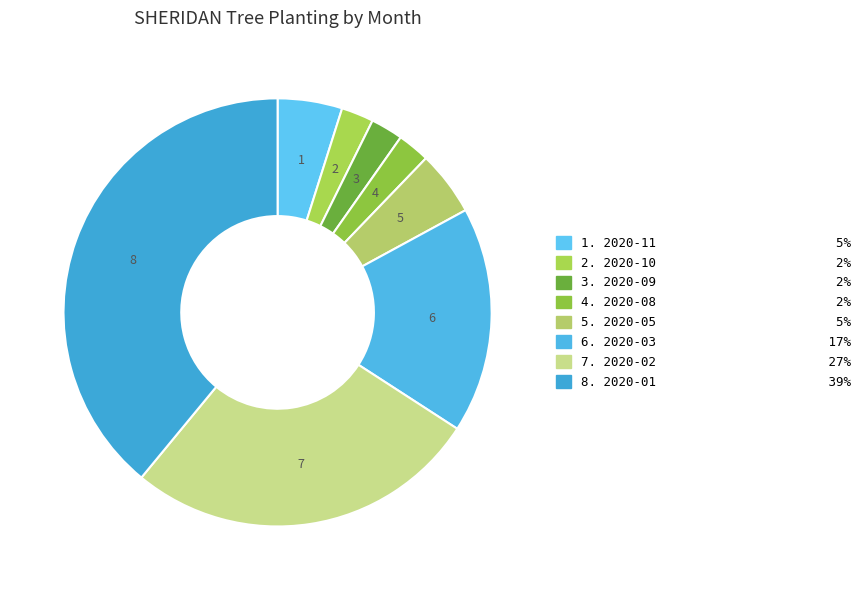

How many slices are in this pie chart?

8